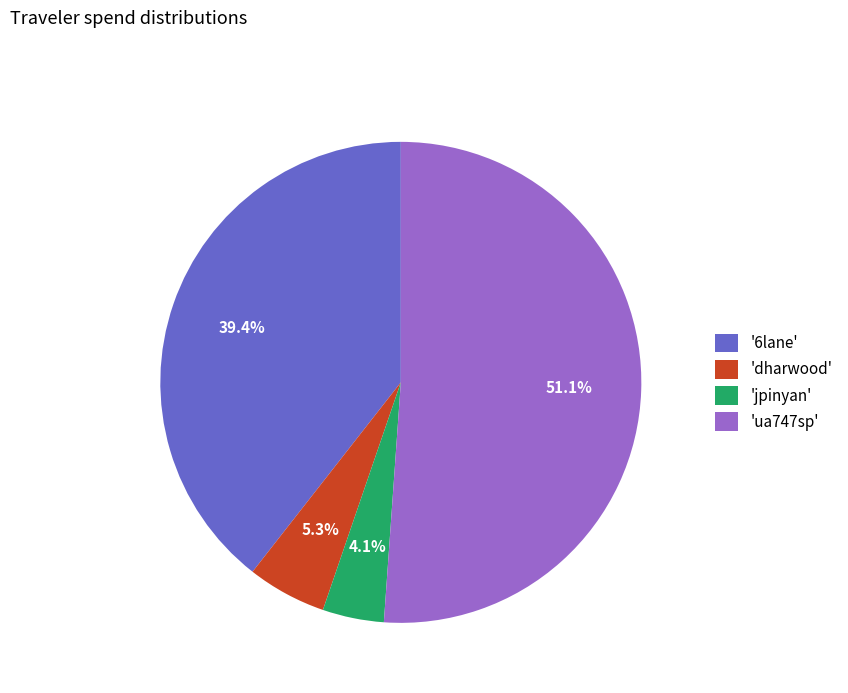

Do 'ua747sp' and '6lane' together represent more than half of the pie?

Yes